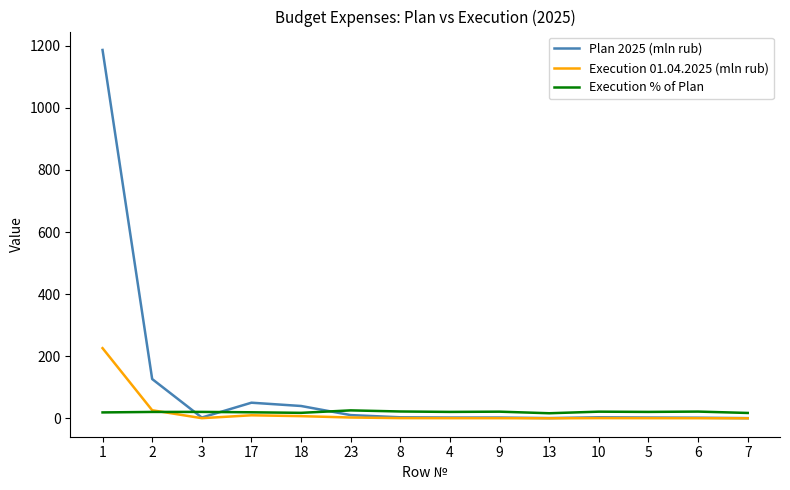

After their last crossing, which series has the higher values: Execution % of Plan or Plan 2025 (mln rub)?

Execution % of Plan